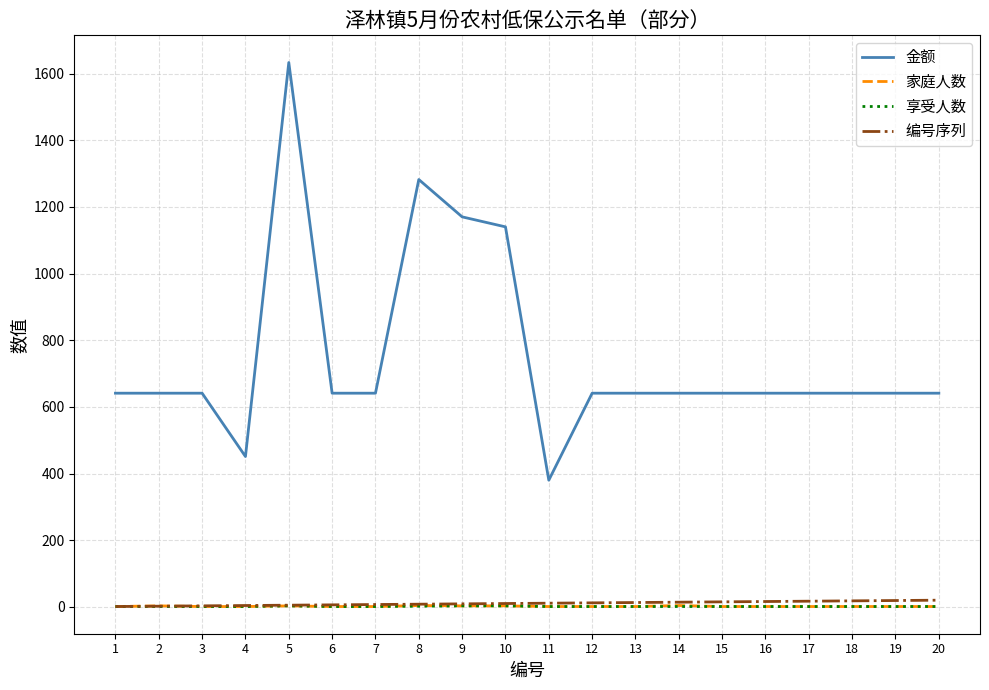

Which series has the largest range (max minus min)?

金额